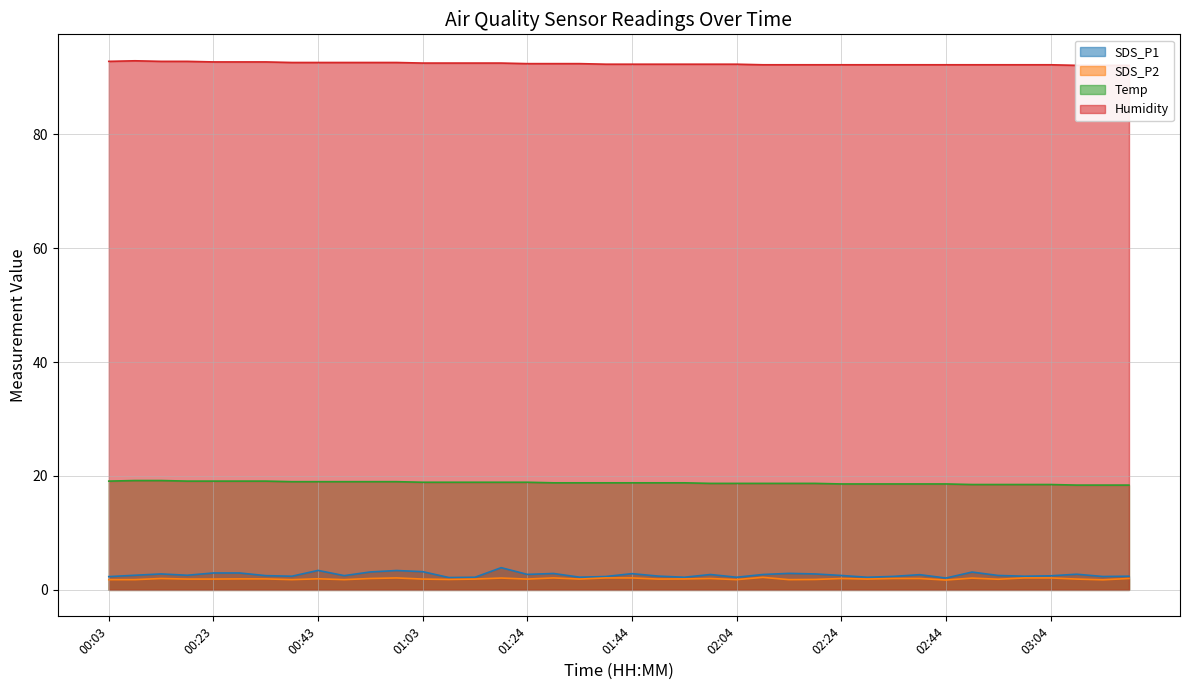

What are all the series names shown in the legend?

SDS_P1, SDS_P2, Temp, Humidity